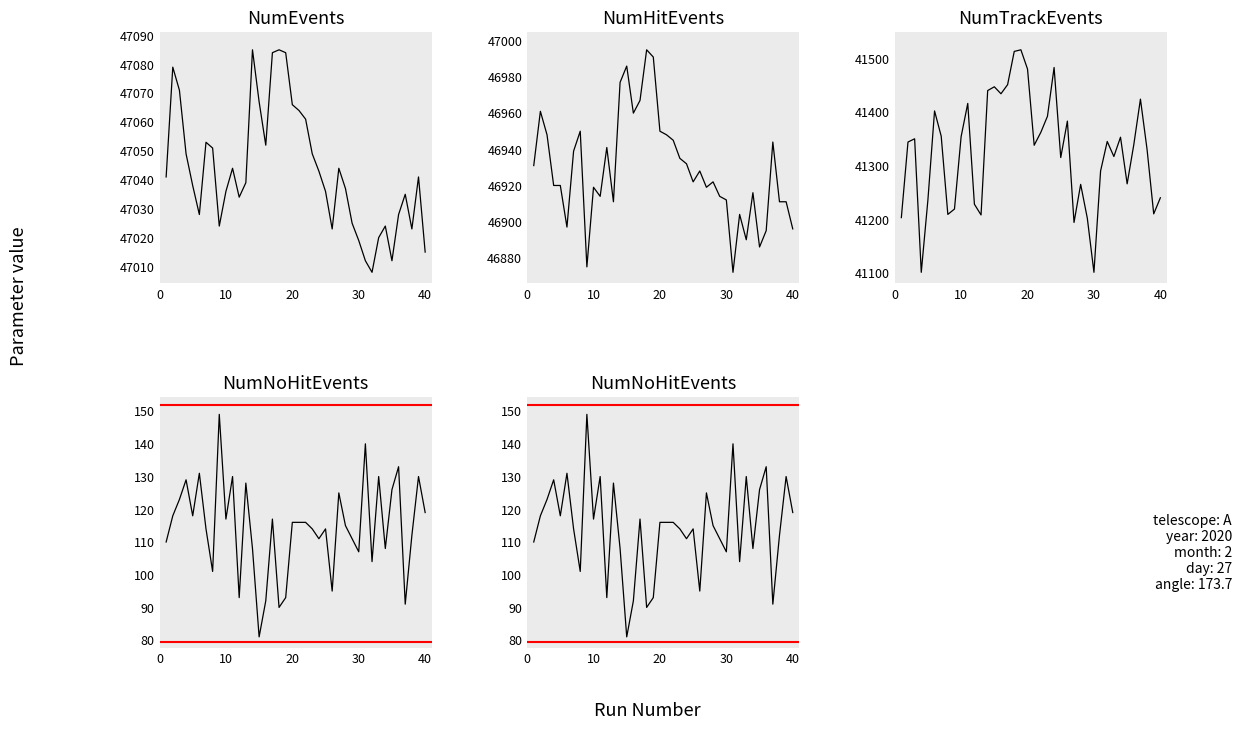

At how many categories does at least one series exceed 25380?

40